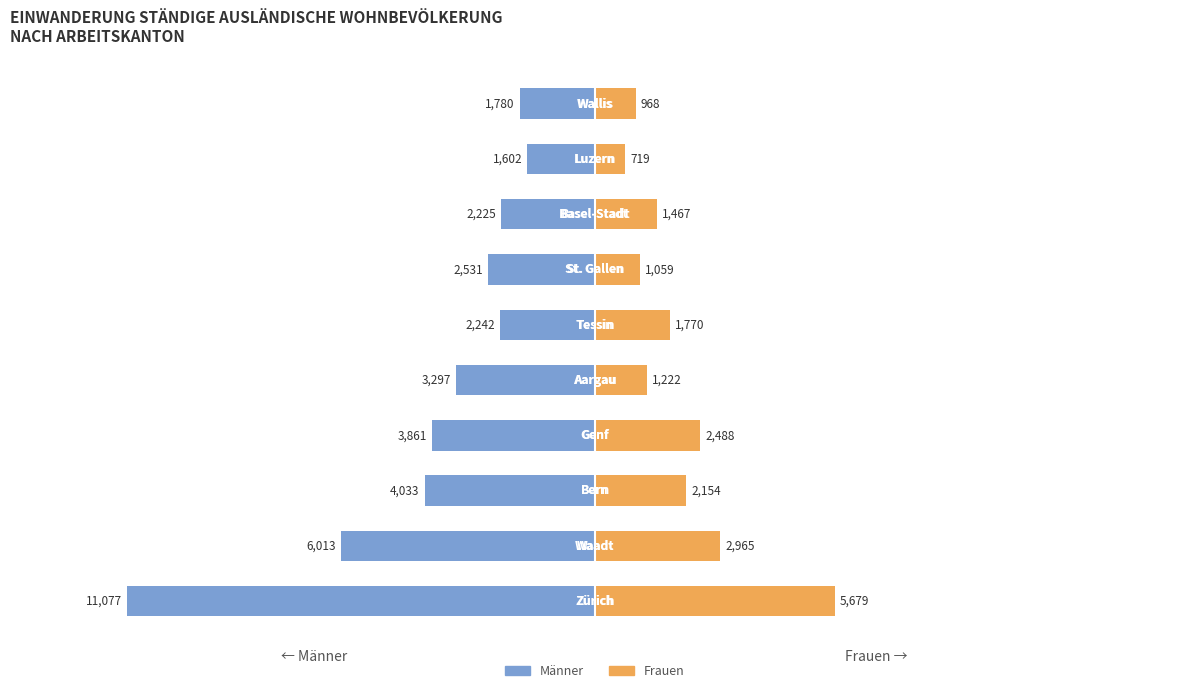

Which has a higher value, 10000 or −15000?

10000